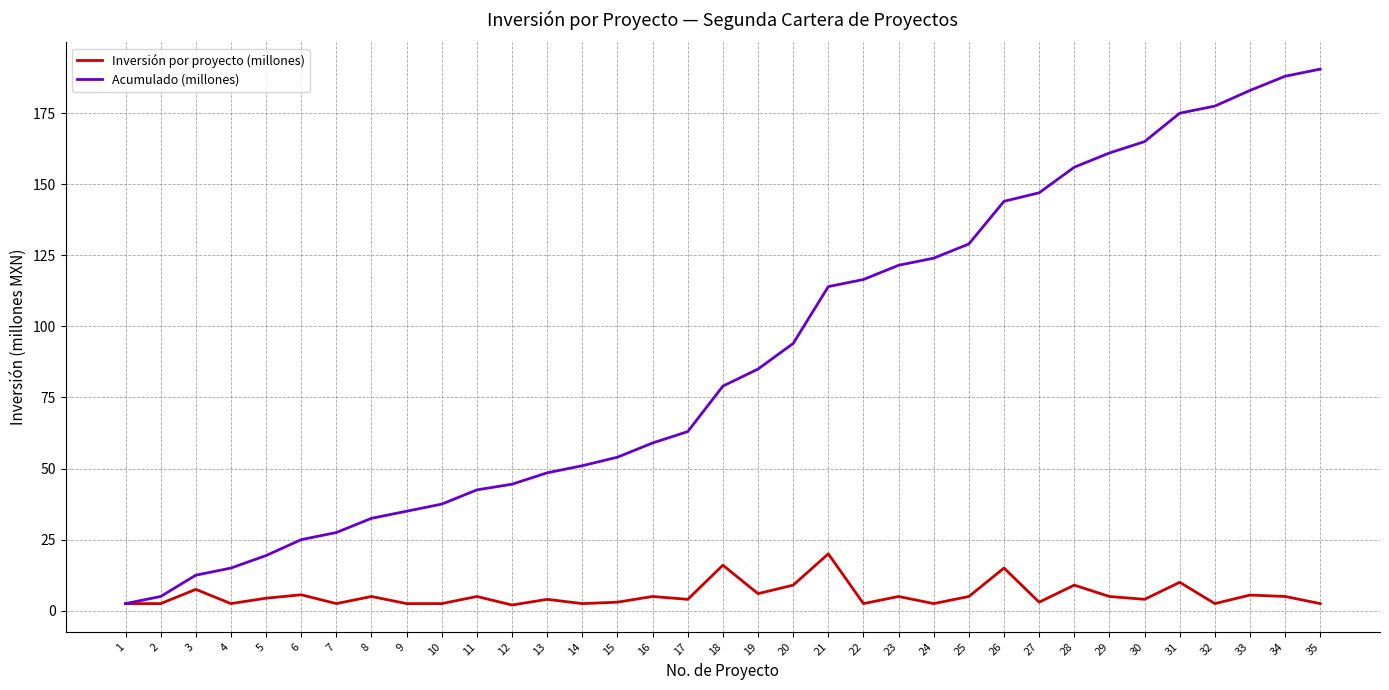

What is the difference between the Acumulado (millones) values at 11 and 7?

15.0